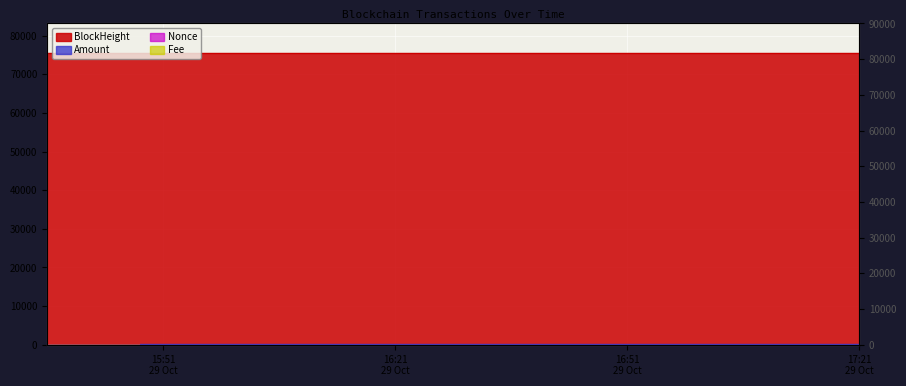

What is the value of the Nonce point at the 1st from the left?

1.0